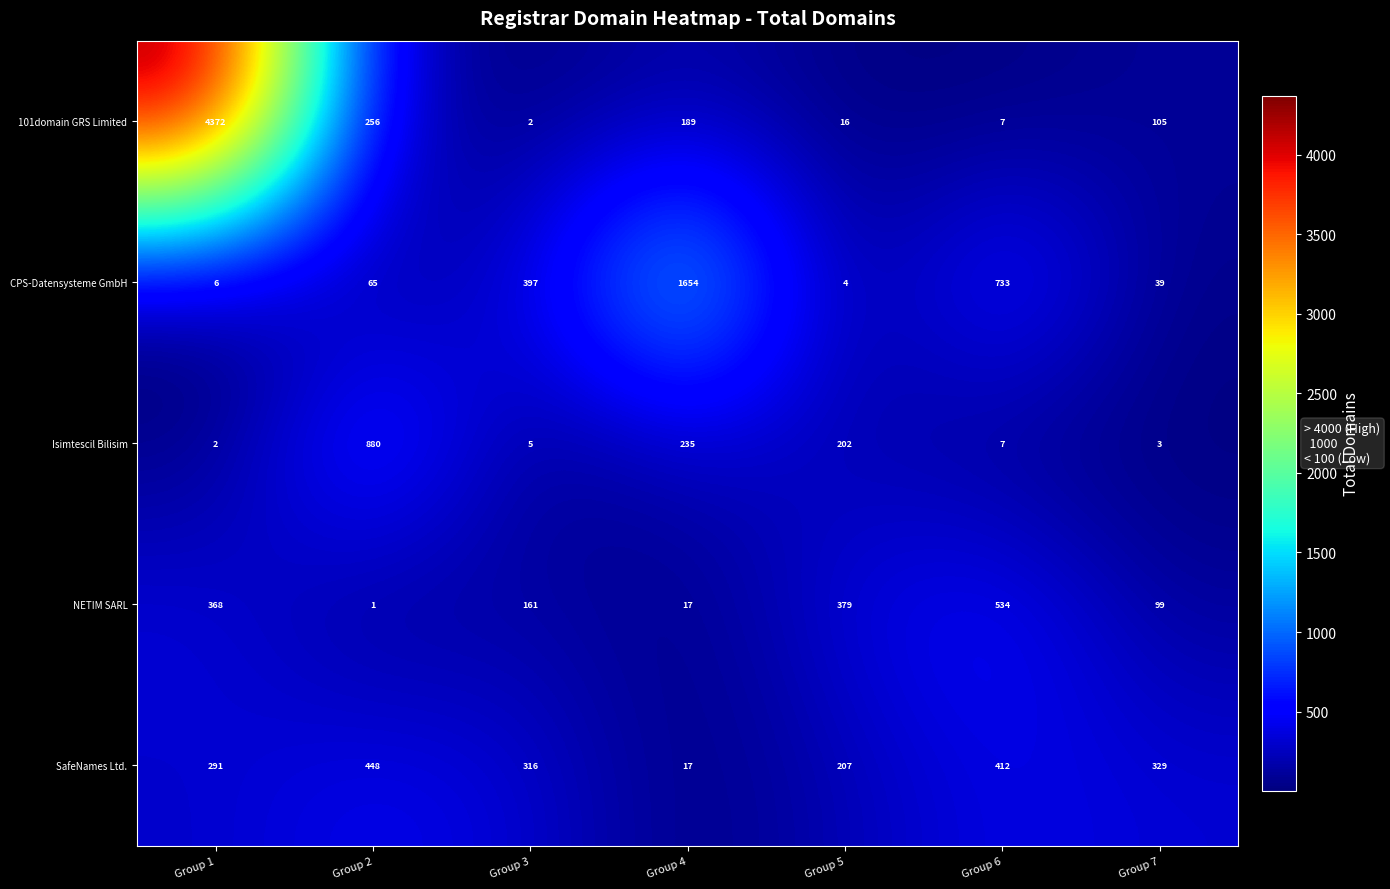

The value of Isimtescil Bilisim at Group 7 is 3. True or false?

True